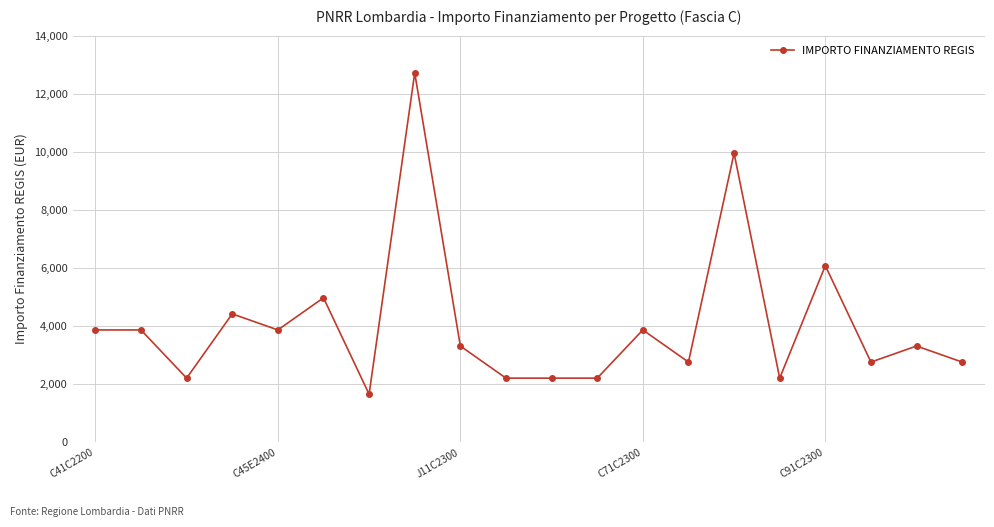

What is the sum of all values?

81291